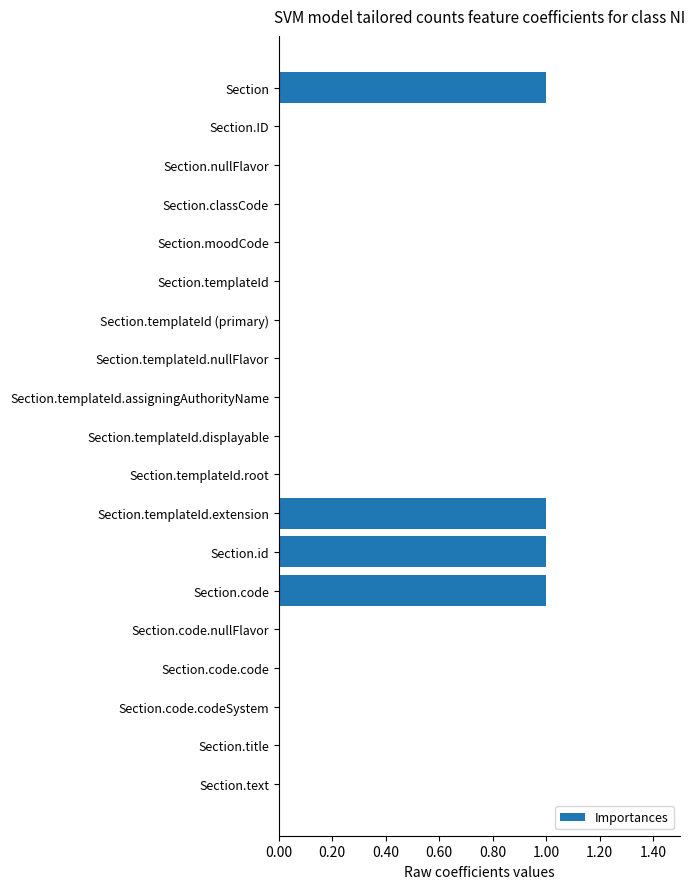

True or false: the data shows 1 at Section.code.

True